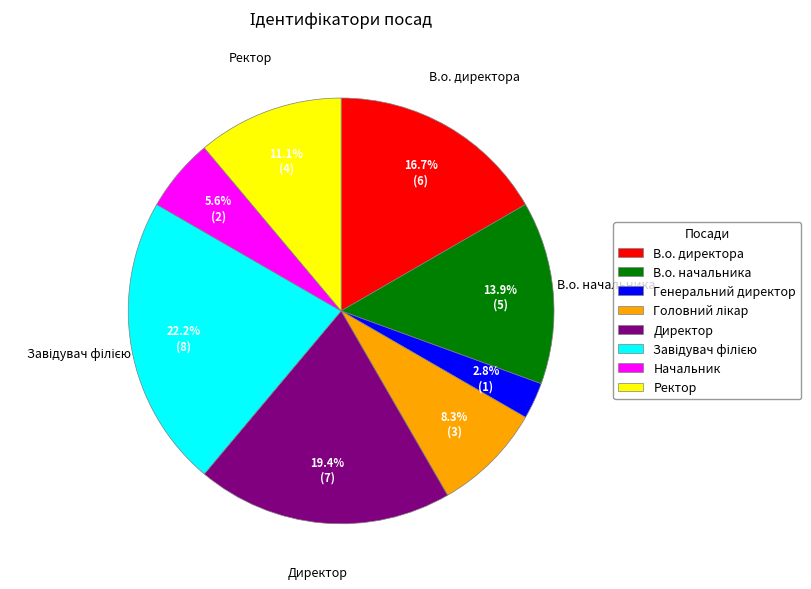

What portion of the pie excludes Ректор?

88.9%